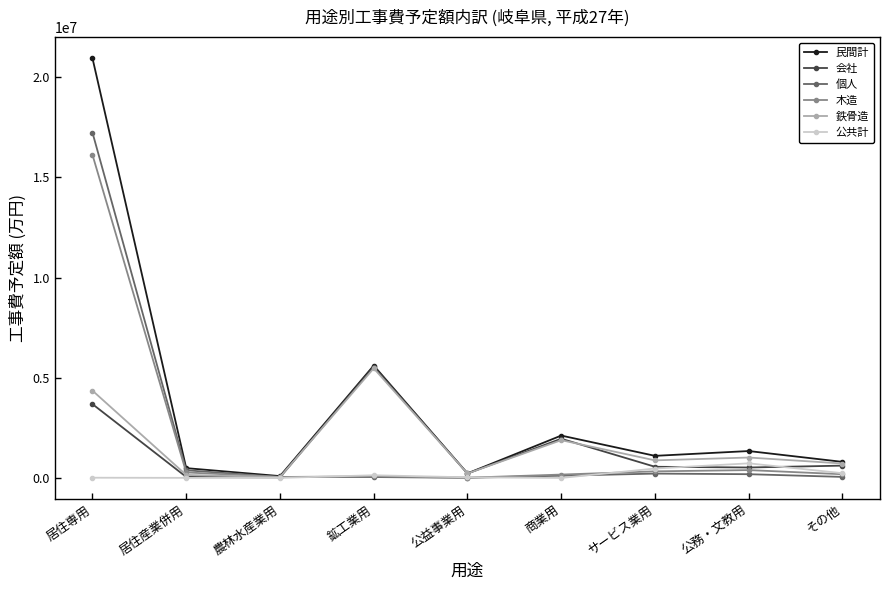

What is the difference between the highest and lowest values at 居住専用?

20940200